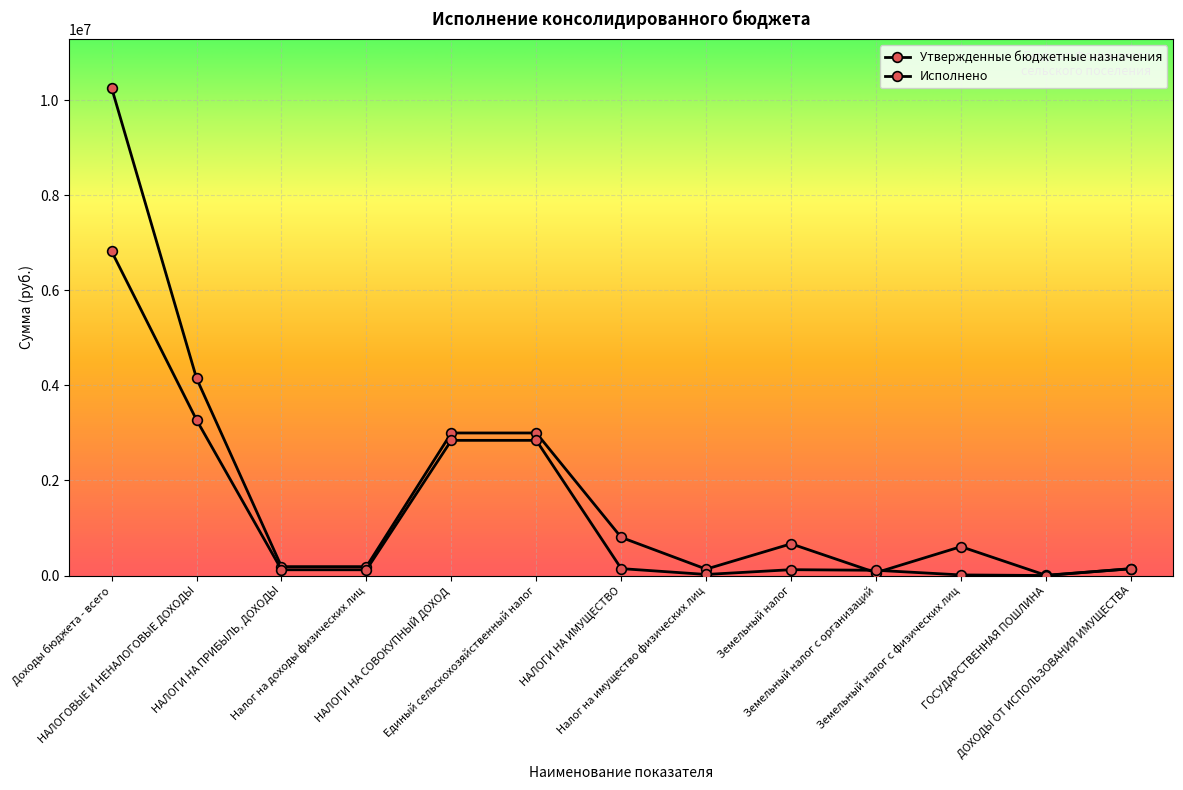

How many lines are shown in the chart?

2